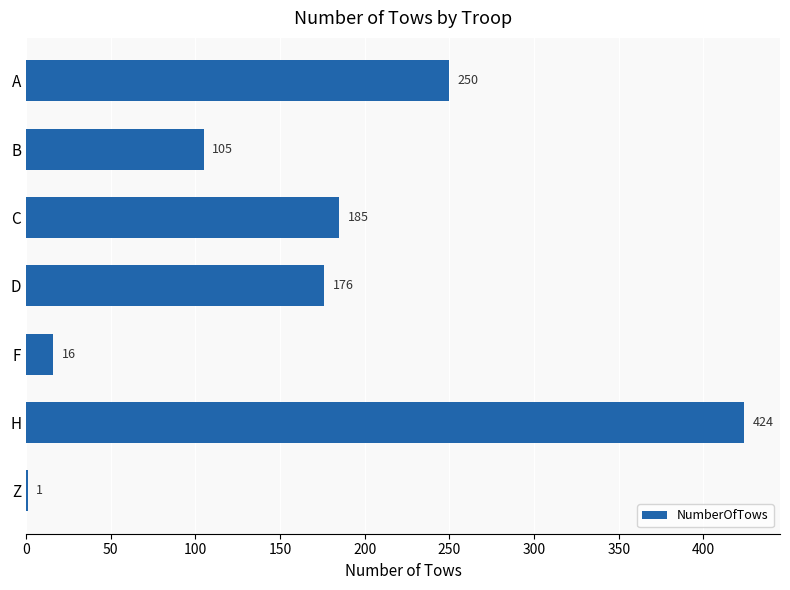

At which label is the value closest to 212?

C